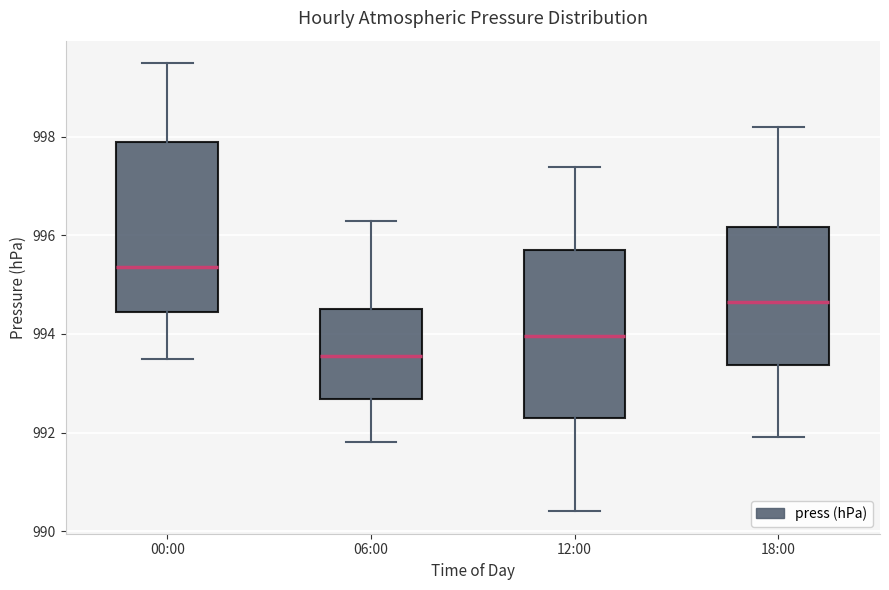

Where is the upper edge of the box for 00:00 on the y-axis? The values are not printed on the chart, so give them approximately, as read against the axis.

998.0